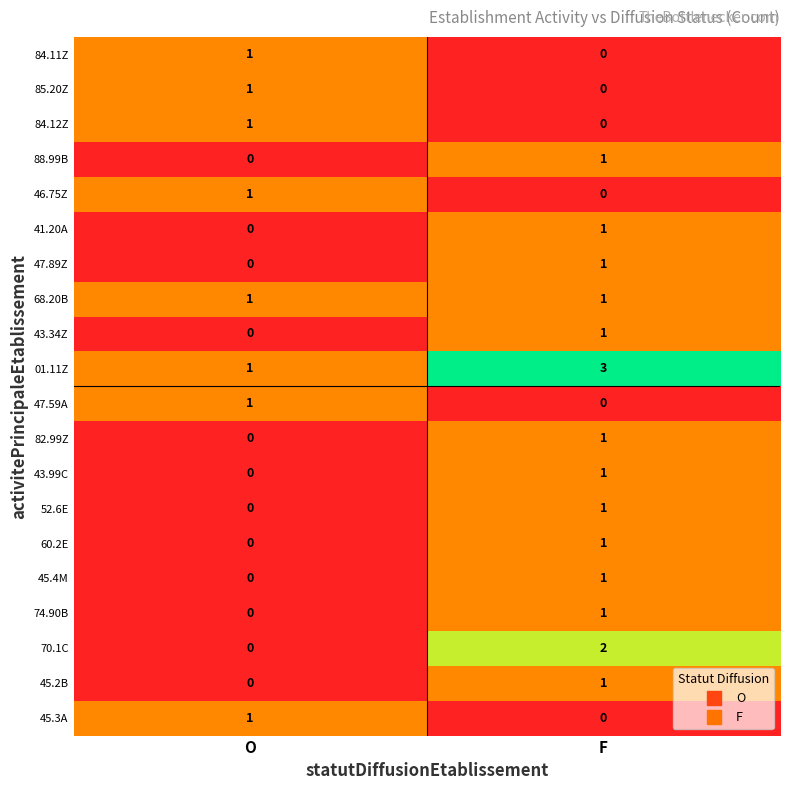

The 88.99B series shows 1 at F. True or false?

True